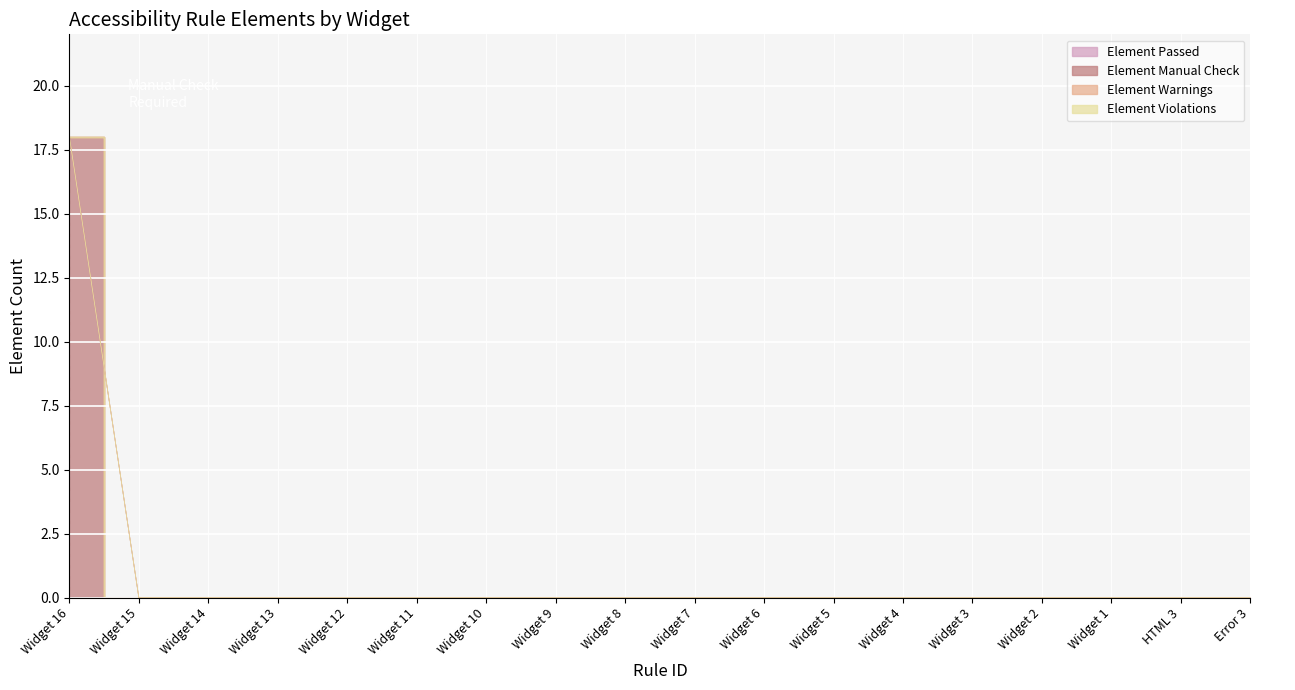

True or false: Element Passed and Element Warnings intersect in this chart.

False